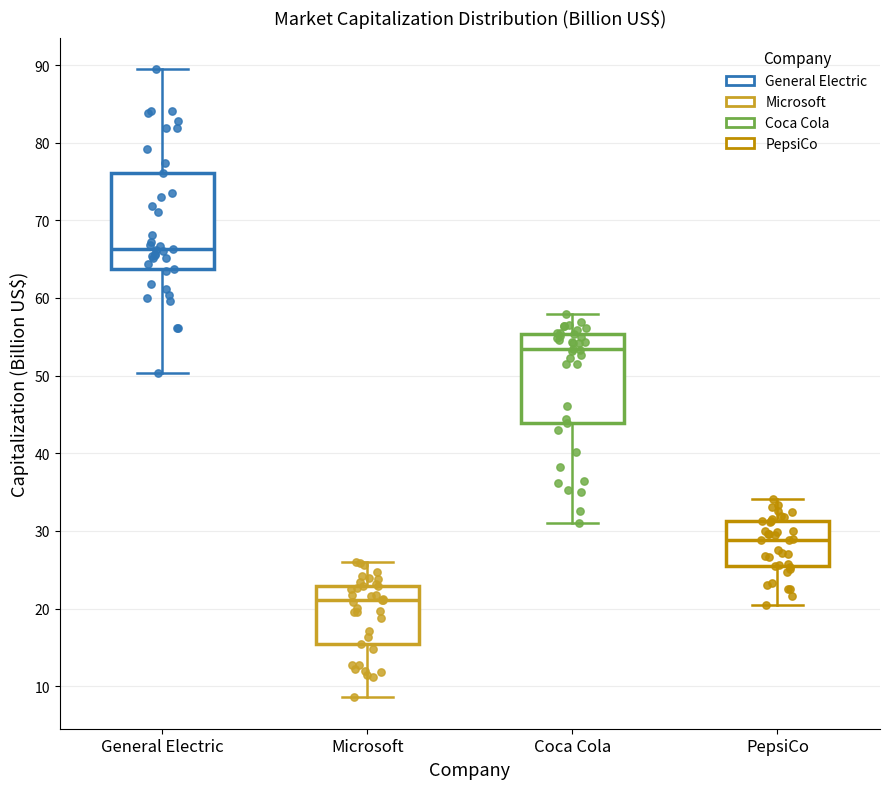

Where does the lower whisker of the box for Microsoft end on the y-axis? The values are not printed on the chart, so give them approximately, as read against the axis.

9